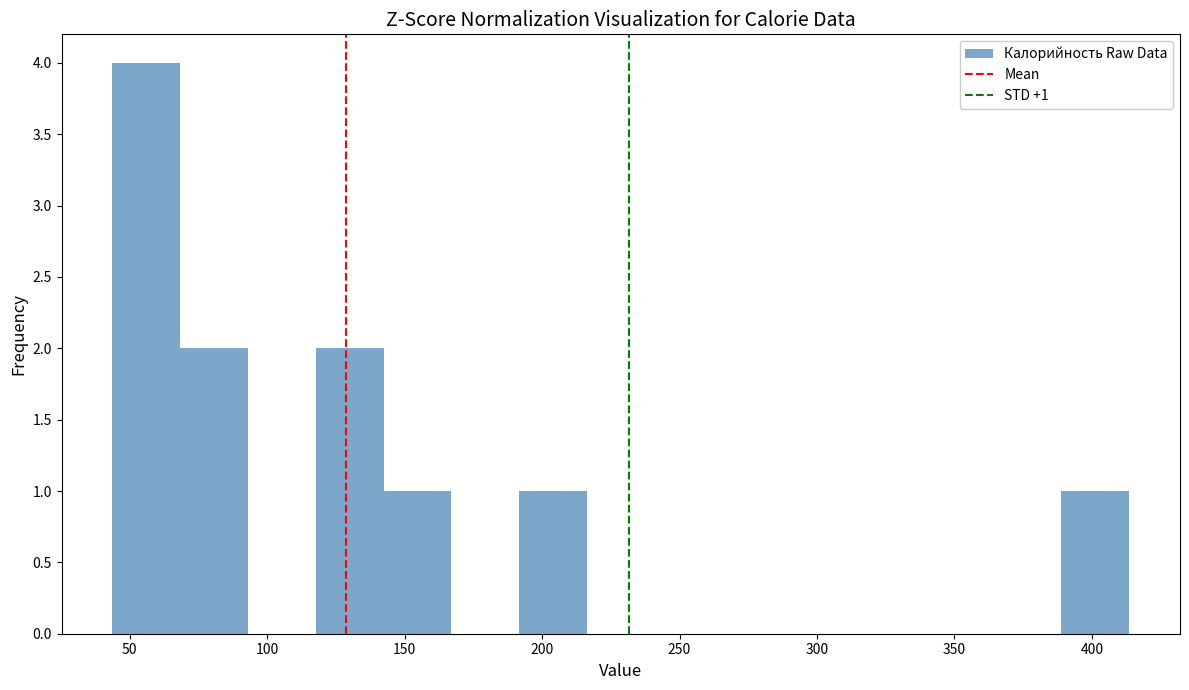

Which range on the x-axis has the tallest bar?

45 to 70